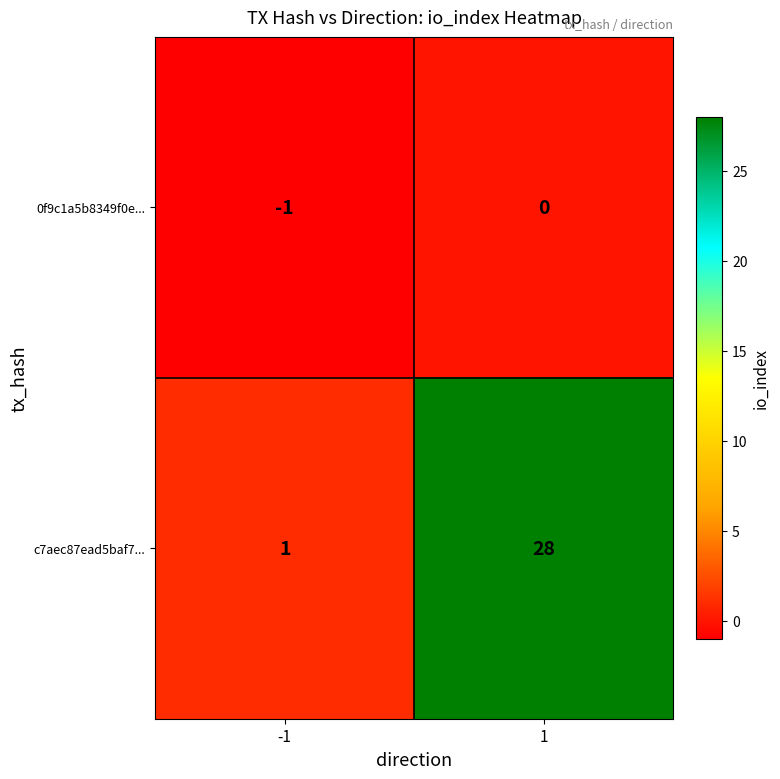

What is the sum of all c7aec87ead5baf7... values?

29